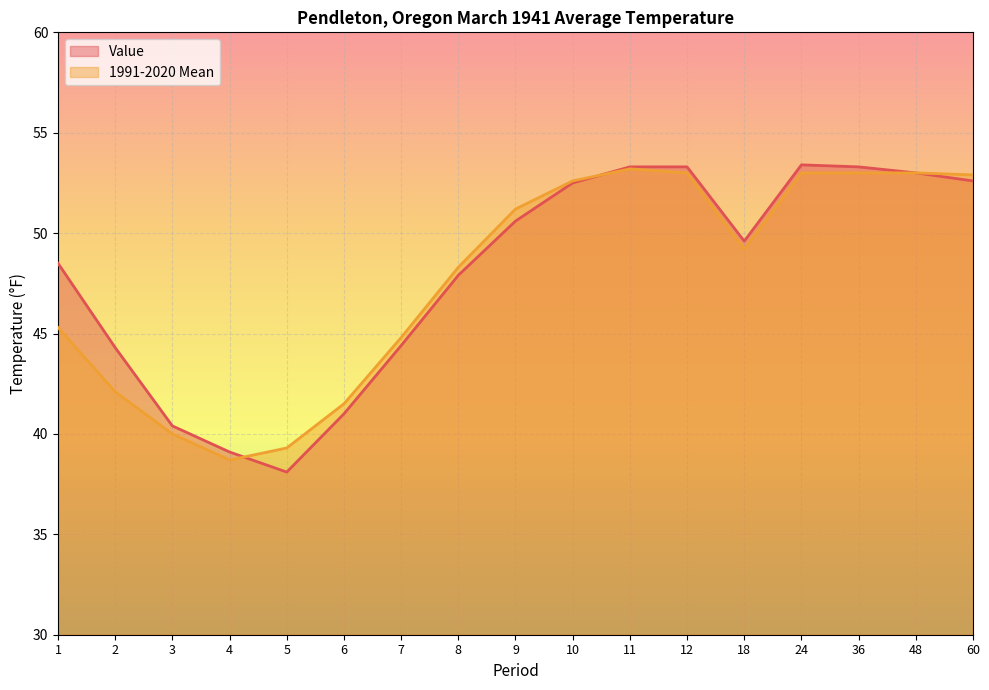

Reading left to right, transcribe all the data shown in this chart.

Value: 48.5	44.3	40.4	39.1	38.1	41.0	44.4	47.9	50.6	52.5	53.3	53.3	49.6	53.4	53.3	53.0	52.6
1991-2020 Mean: 45.3	42.1	40.0	38.7	39.3	41.5	44.8	48.3	51.2	52.6	53.2	53.0	49.2	53.0	53.0	53.0	52.9